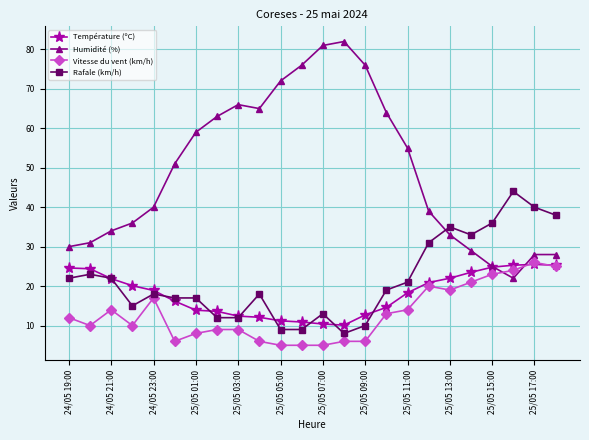

Is this an area chart (filled region under the line)?

No